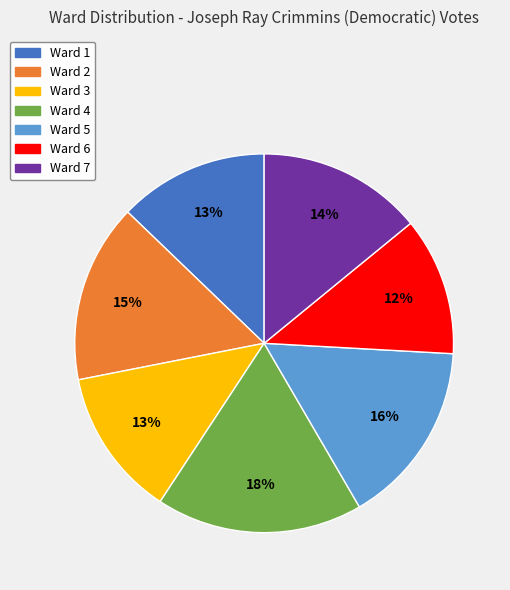

How many segments does this pie chart have?

7